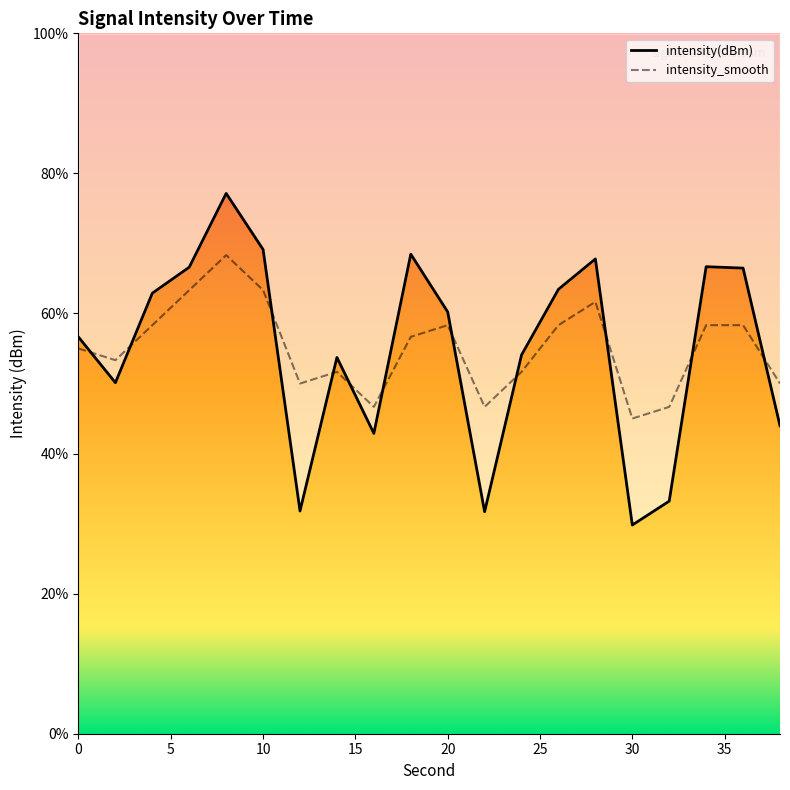

Between 0 and 10, which is larger?

10